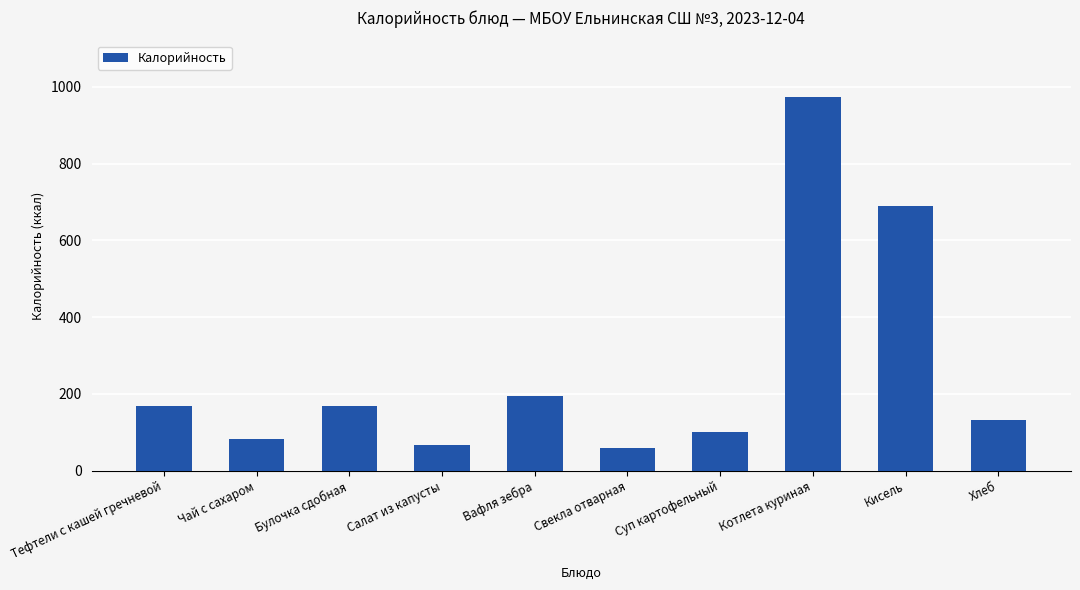

What is the difference between the maximum and minimum values?

916.7